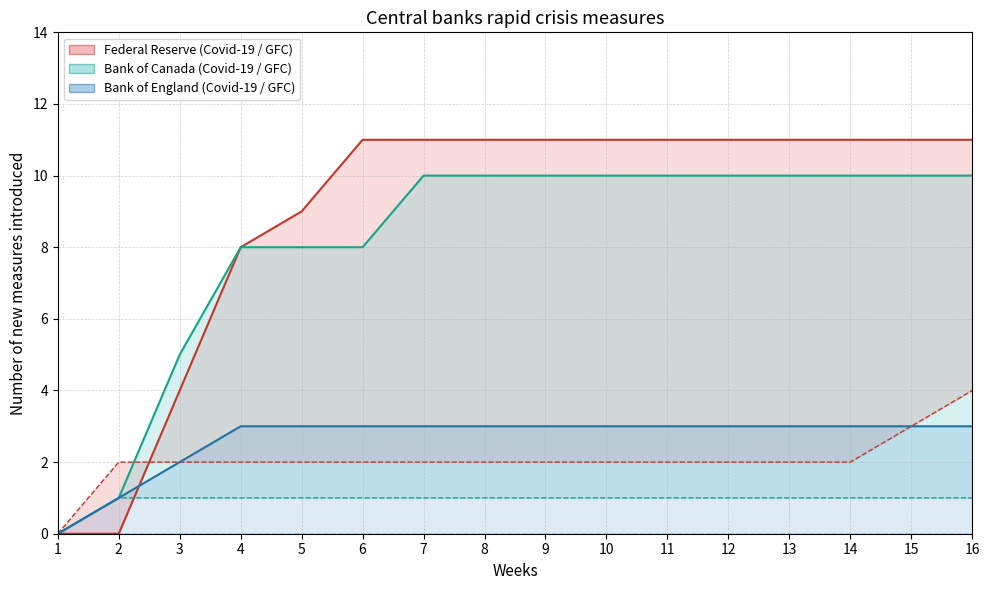

True or false: Federal Reserve GFC and Bank of Canada Covid-19 line intersect in this chart.

True